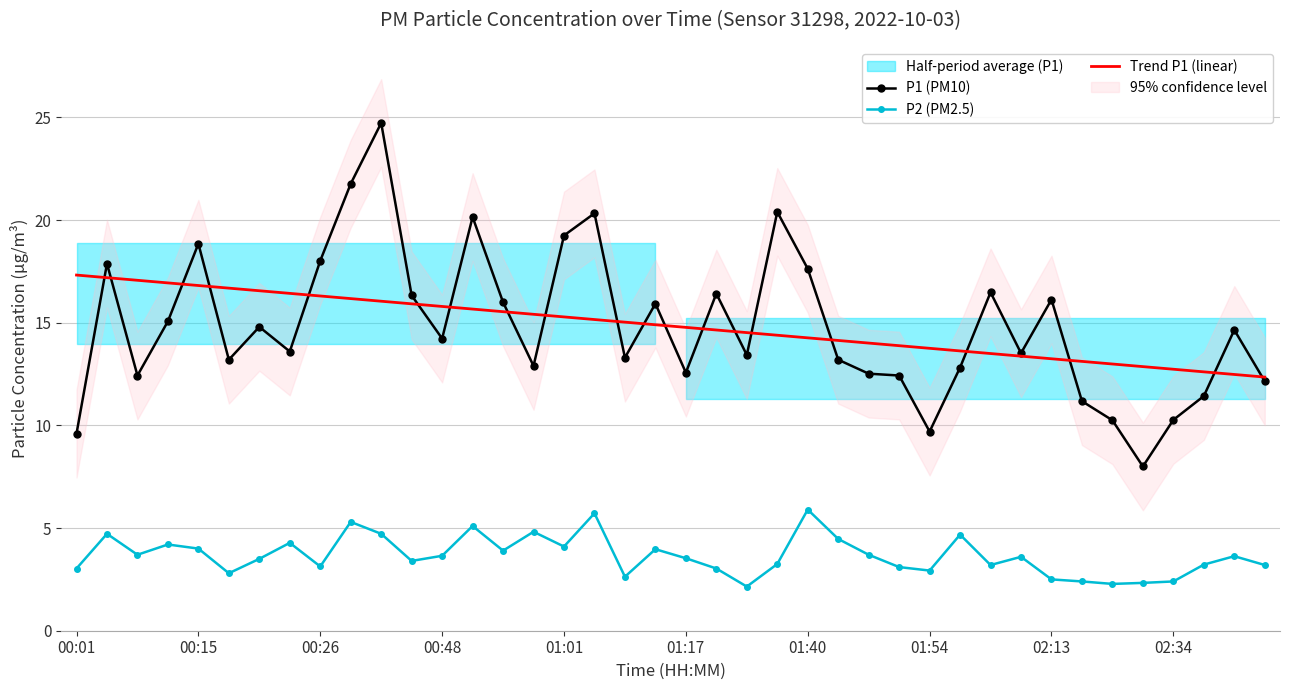

True or false: P2 (PM2.5) and Trend P1 (linear) cross at least once.

False